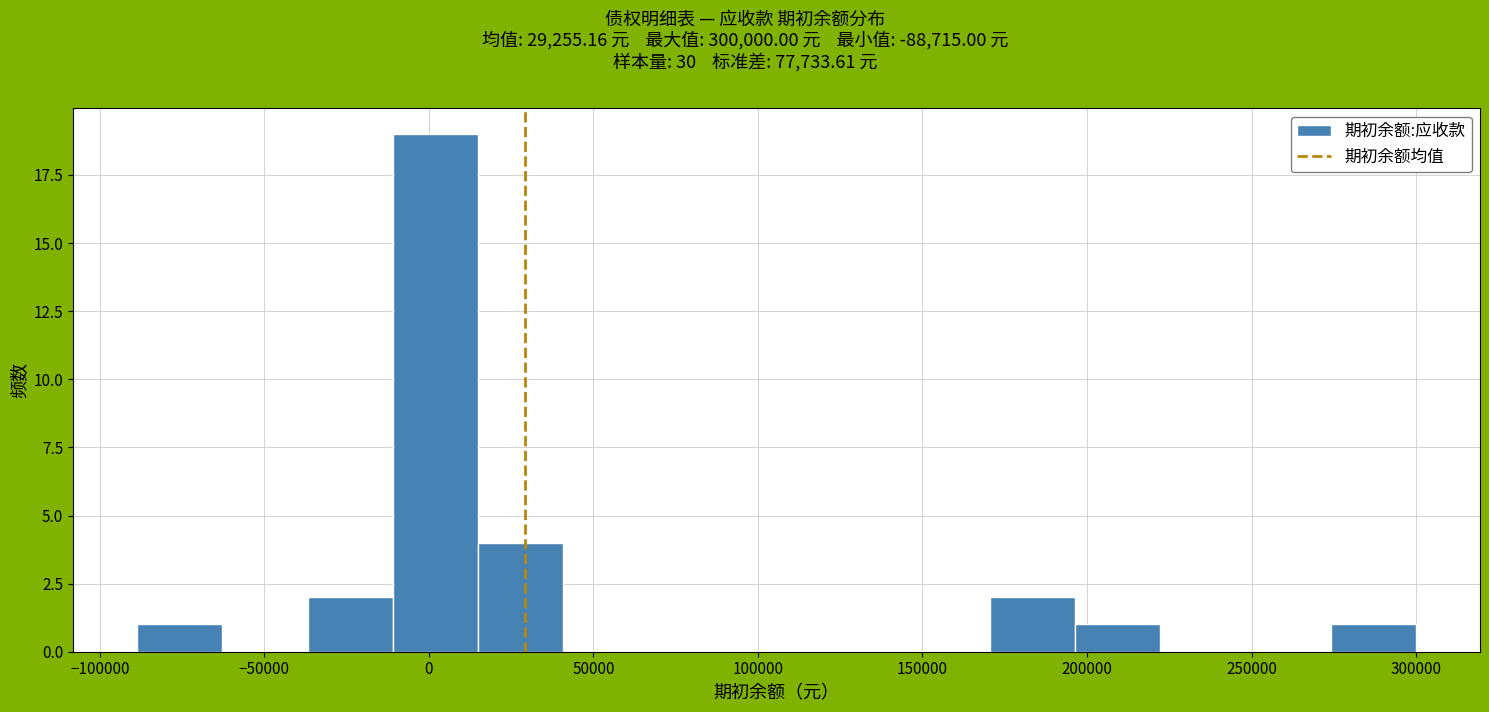

Over which range of the x-axis is the bar tallest?

-10000 to 15000